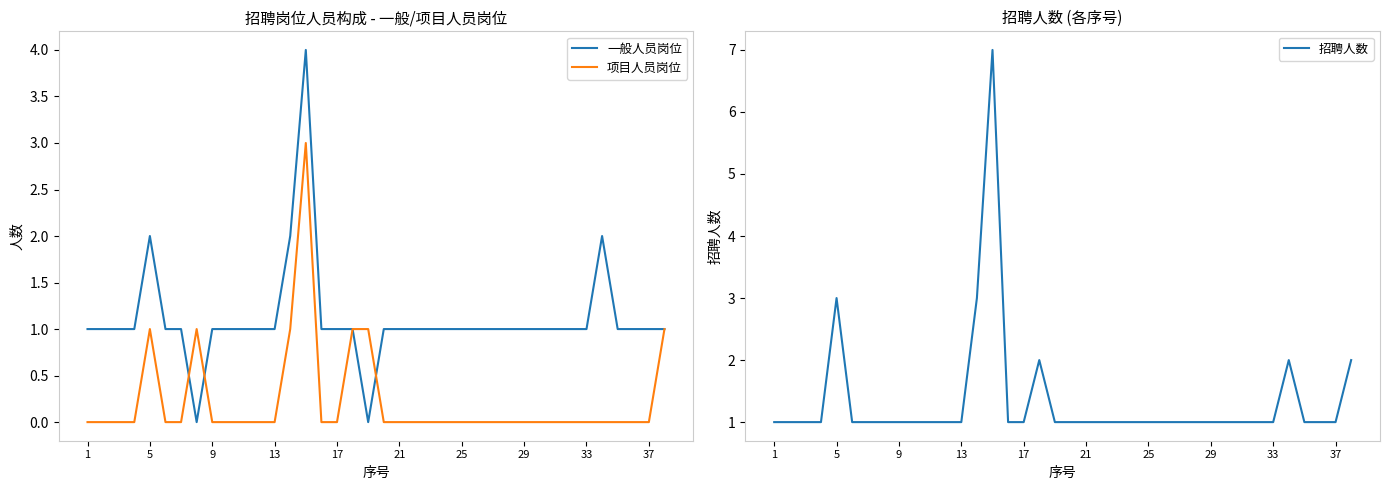

True or false: 招聘人数 and 项目人员岗位 intersect in this chart.

False